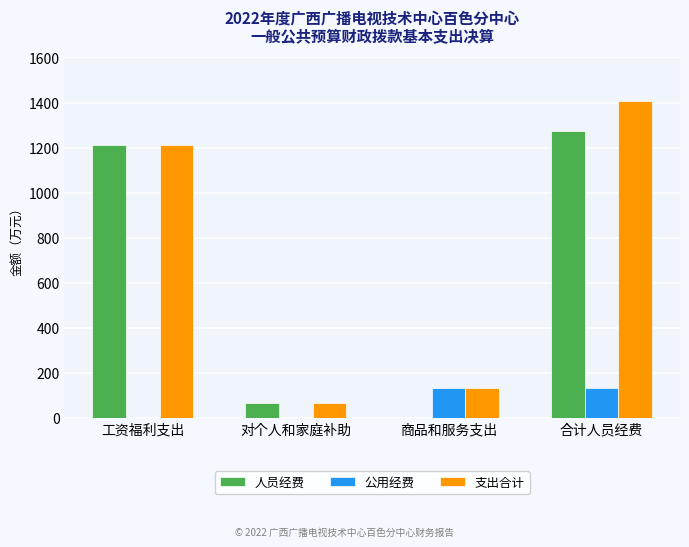

Between 工资福利支出 and 商品和服务支出, which series saw the biggest shift?

人员经费